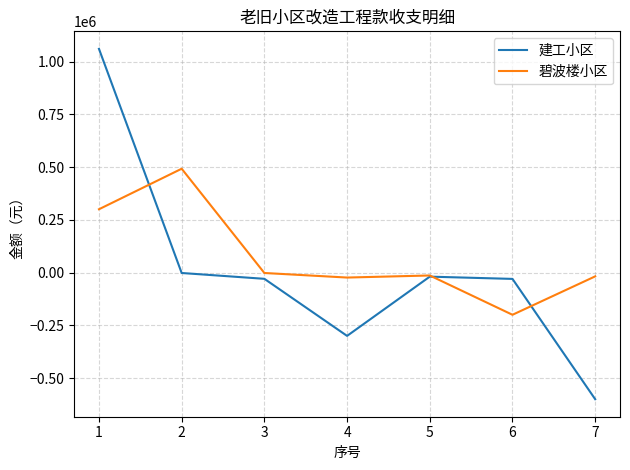

What is the difference between the 碧波楼小区 values at 5 and 6?

186200